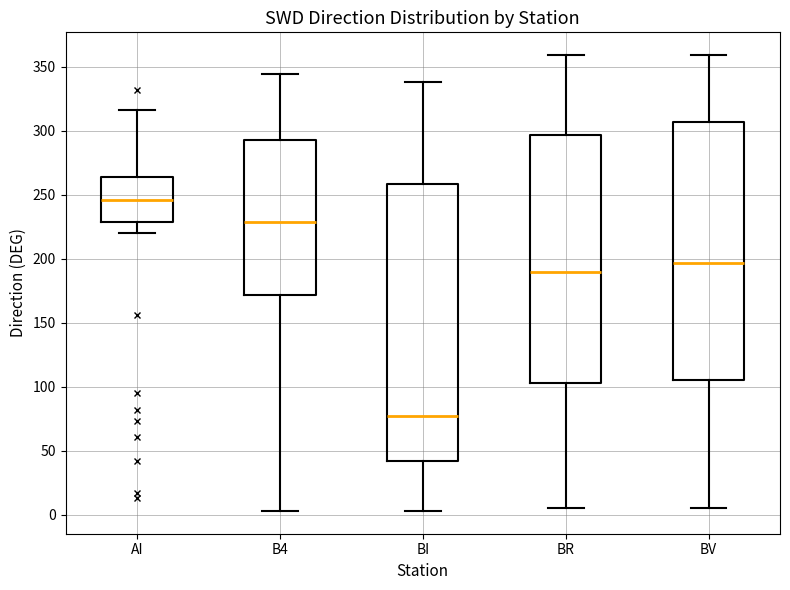

Where does the upper whisker of the box for BR end on the y-axis? The values are not printed on the chart, so give them approximately, as read against the axis.

360